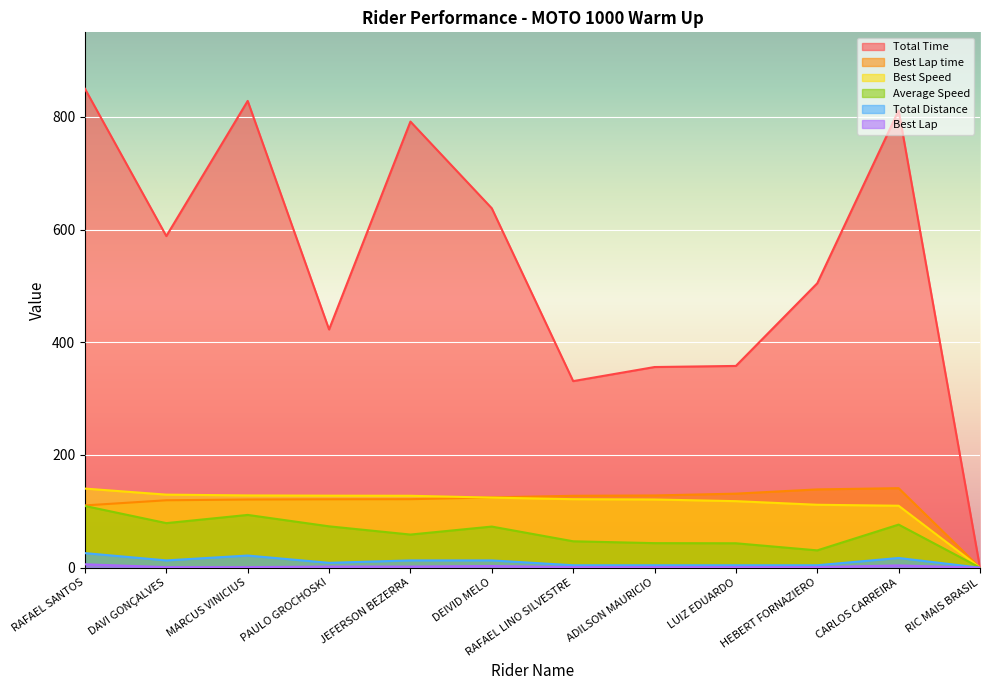

Which series has the largest total across all categories?

Total Time